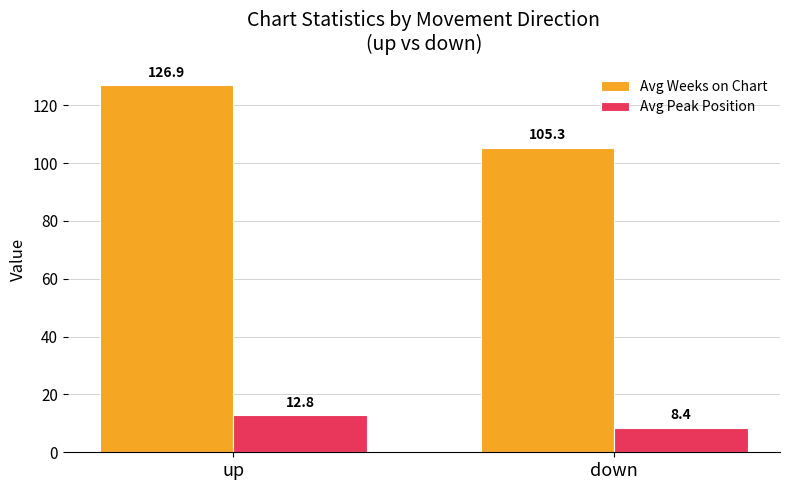

Reading left to right, extract all data points from this chart.

Avg Weeks on Chart: 126.9	105.3
Avg Peak Position: 12.8	8.4